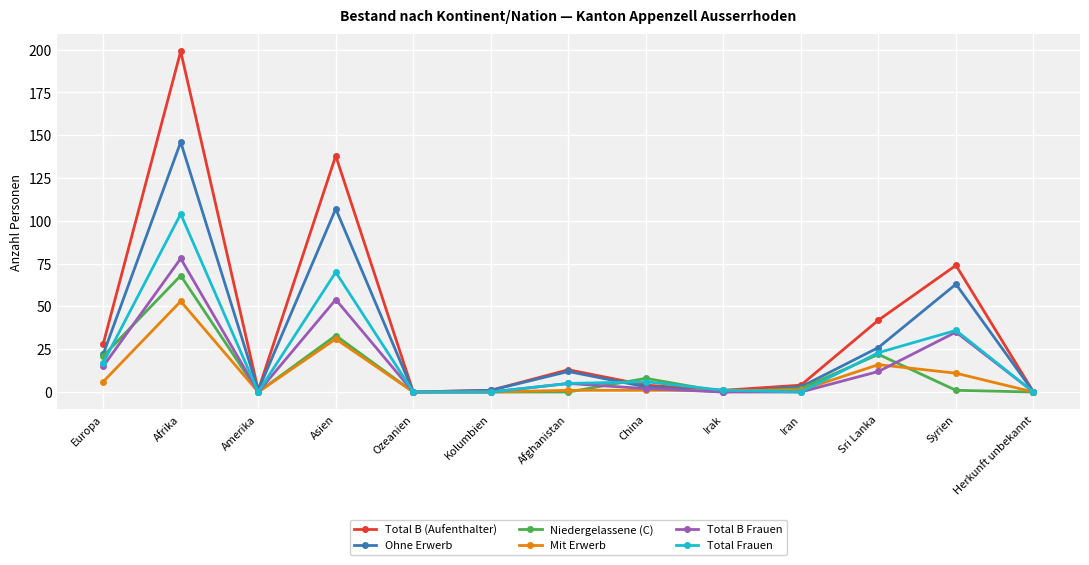

Which series has the widest spread of values?

Total B (Aufenthalter)